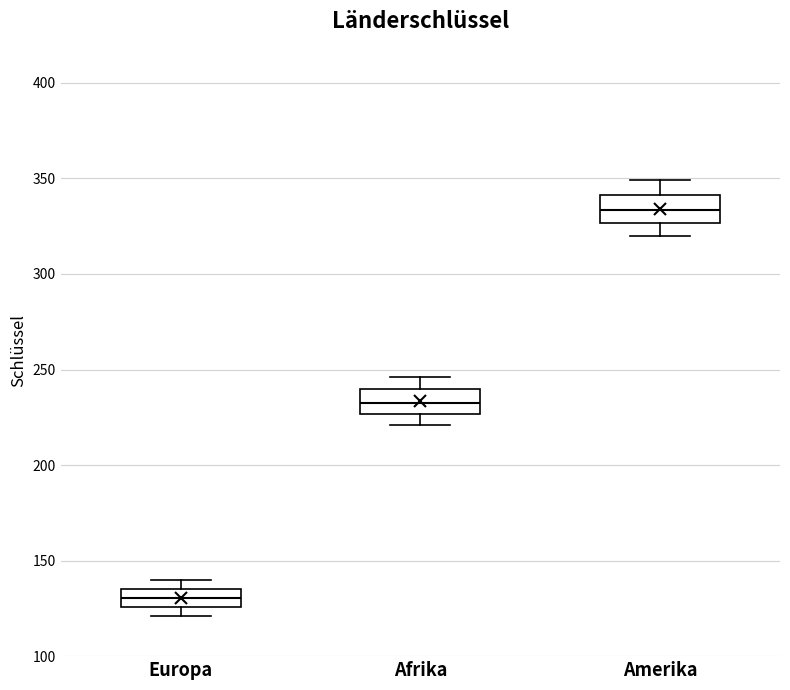

Where is the lower edge of the box for Amerika on the y-axis? The values are not printed on the chart, so give them approximately, as read against the axis.

325